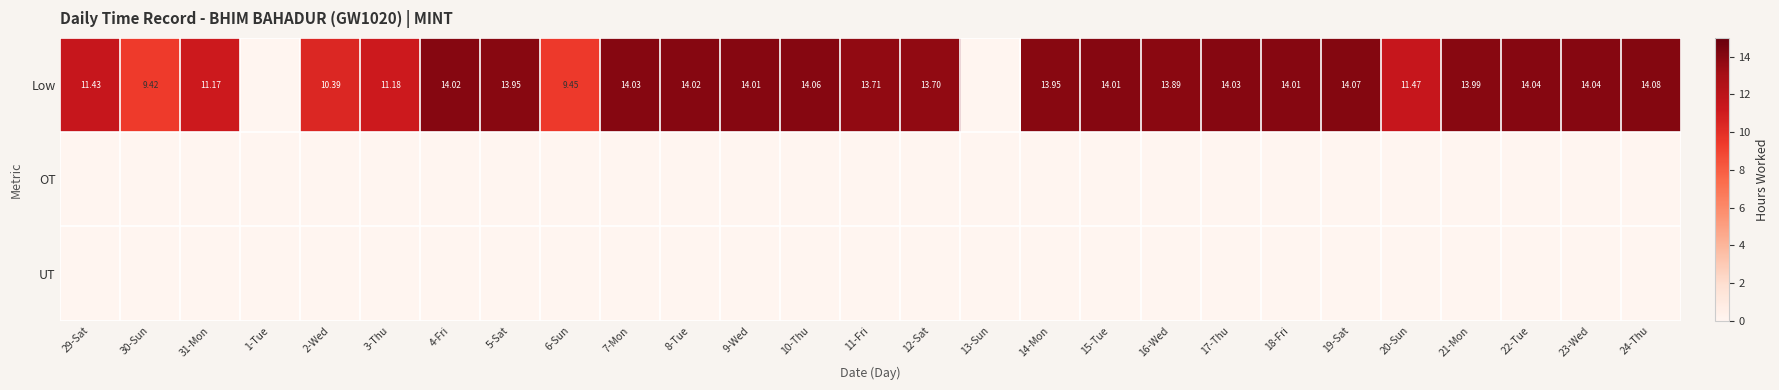

Is the value of Low at 10-Thu greater than the value of OT at 13-Sun?

Yes